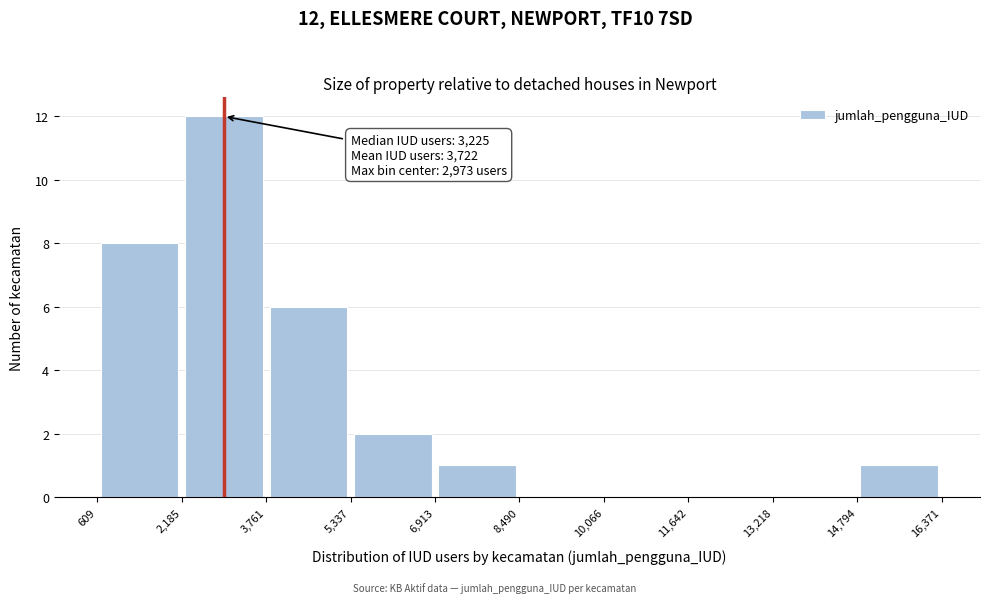

Over which range of the x-axis is the bar tallest?

2,185 to 3,761